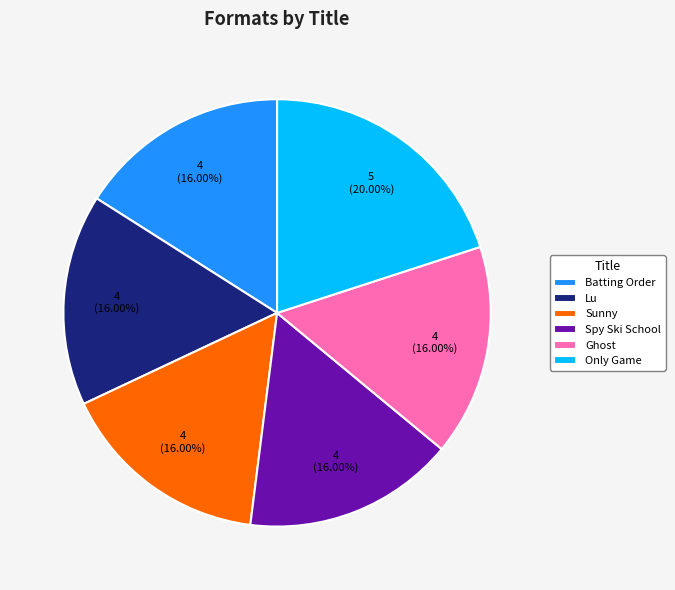

Which has a higher value, Only Game or Spy Ski School?

Only Game